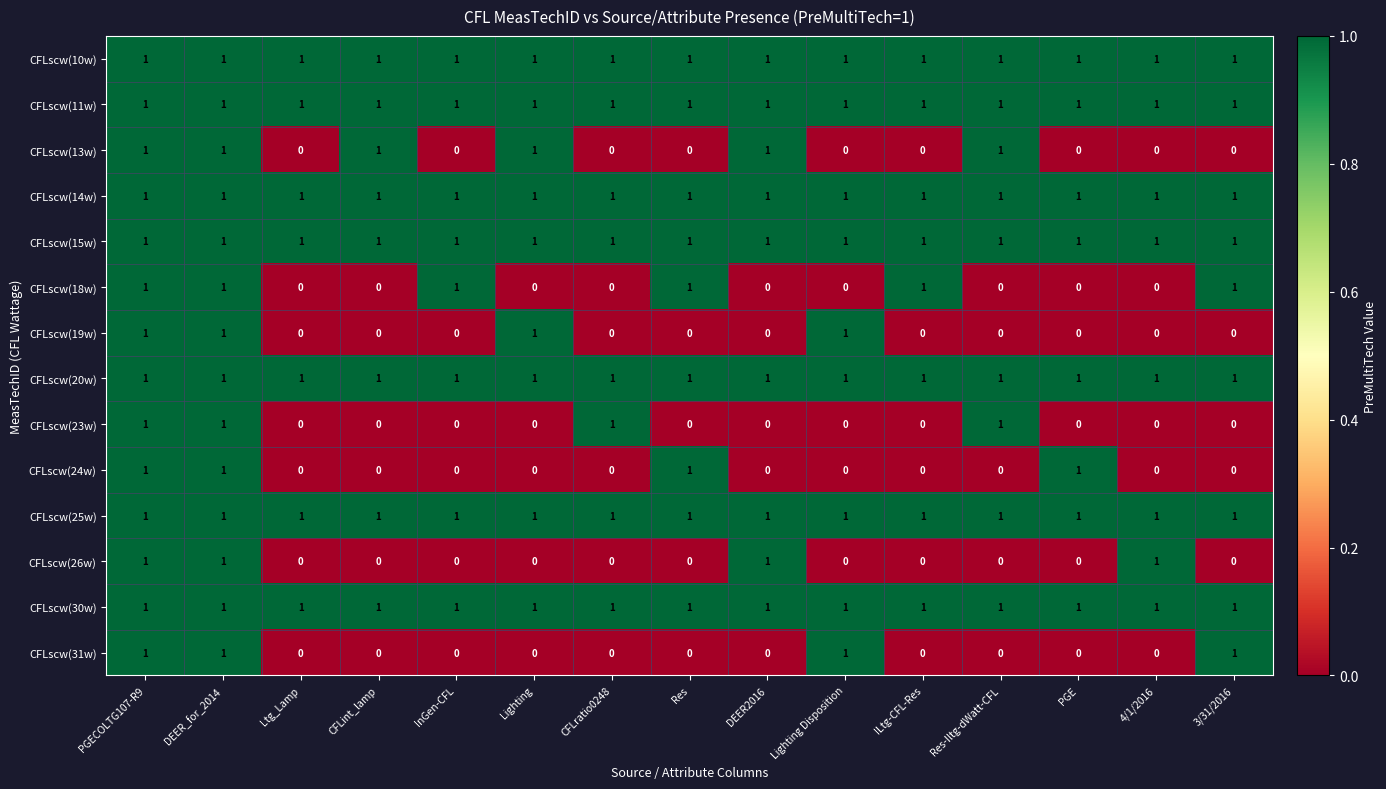

At how many categories does at least one series exceed 0?

15